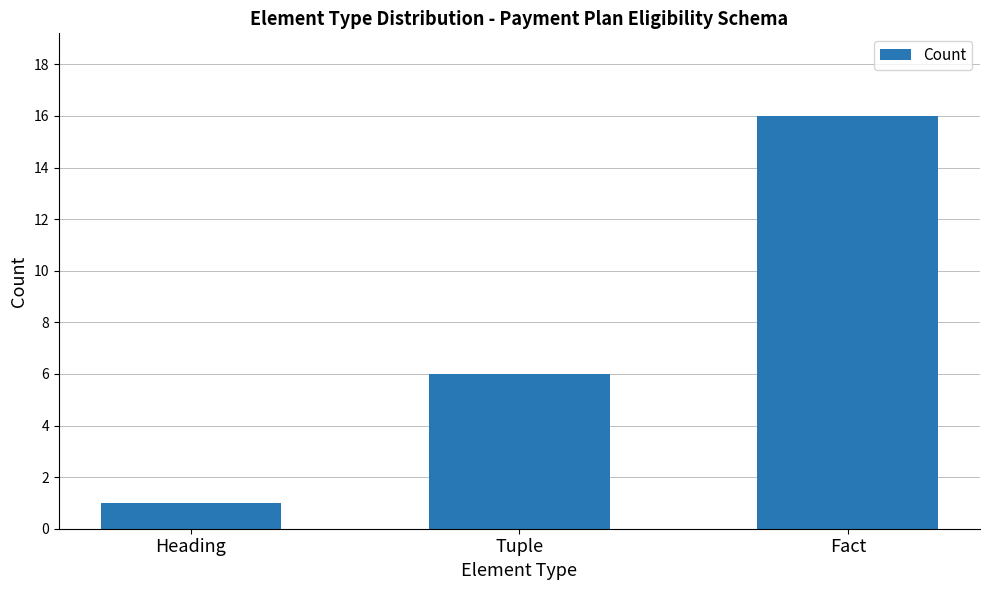

What is the difference between the maximum and minimum values?

15